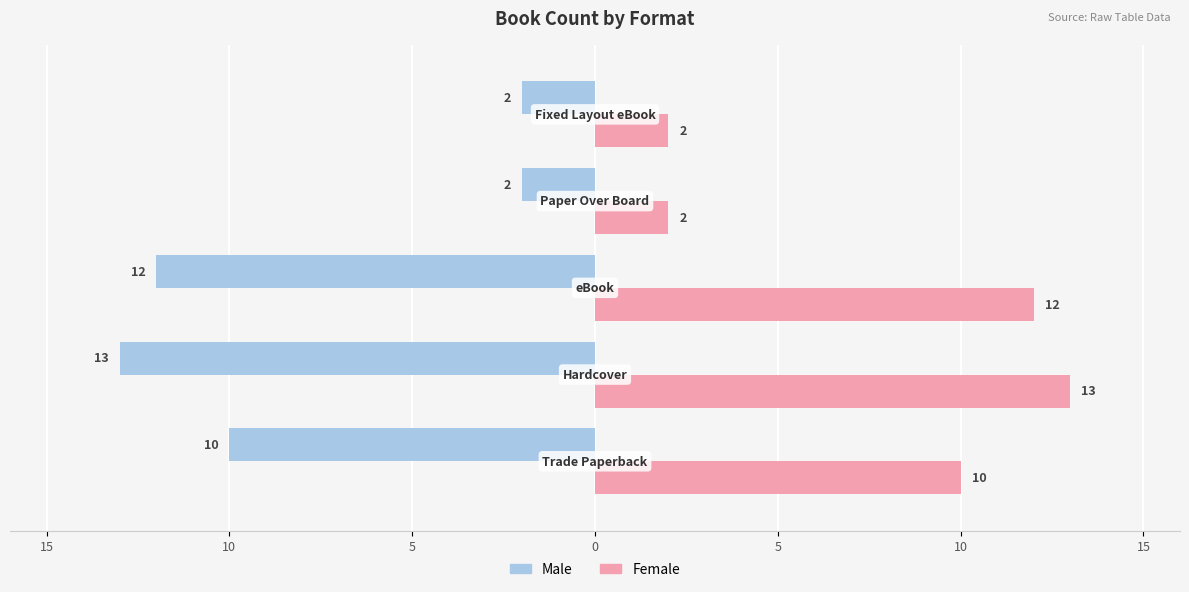

Which series has the largest total across all categories?

Female